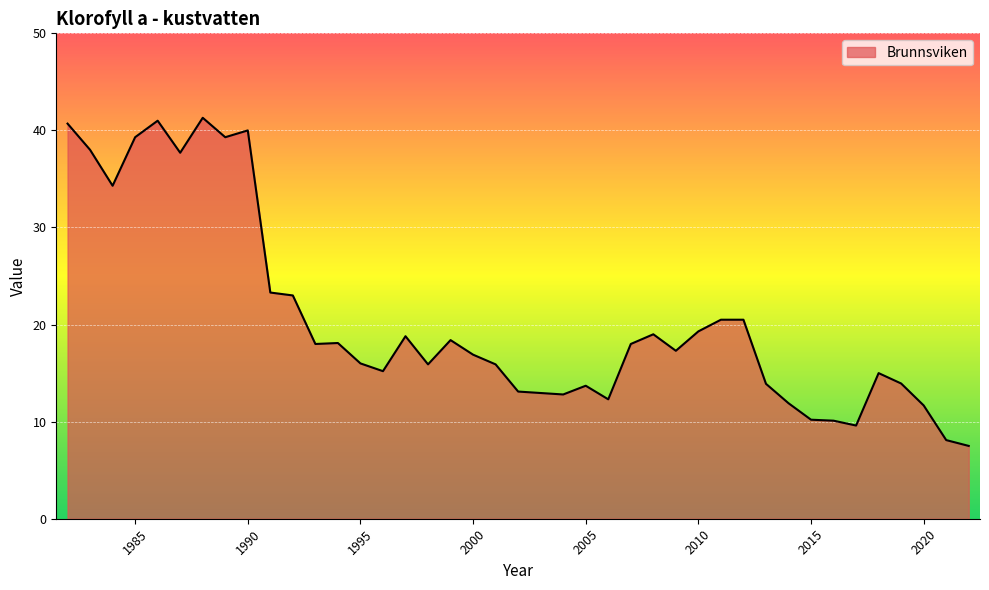

What is the difference between the maximum and minimum values?

33.8